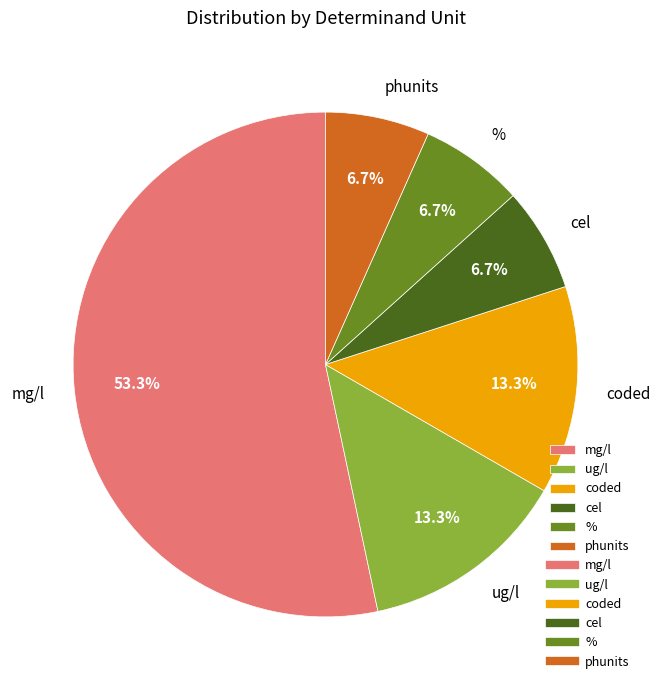

Approximately how many times larger is the value at mg/l compared to ug/l?

4.0